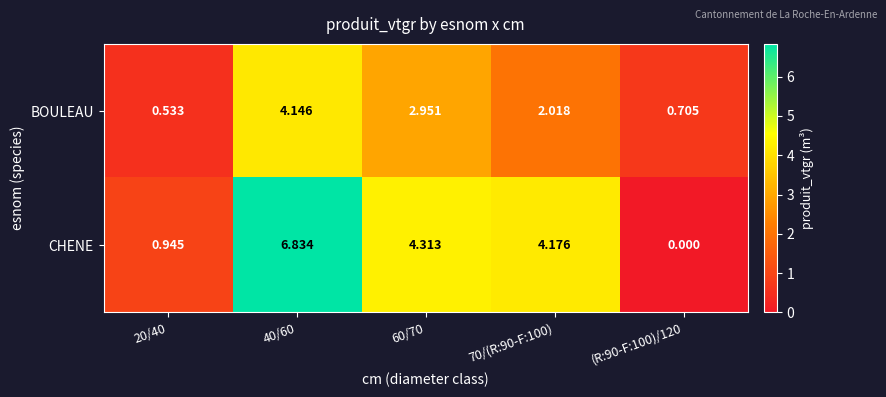

Which series has the largest total across all categories?

CHENE